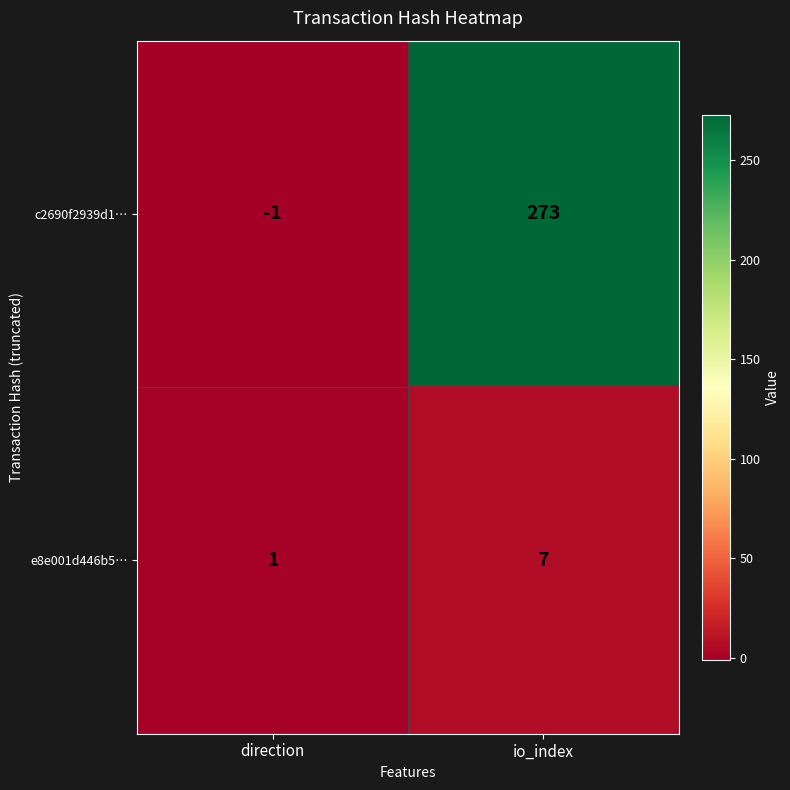

List the series in order of their overall mean, lowest first.

e8e001d446b5…, c2690f2939d1…